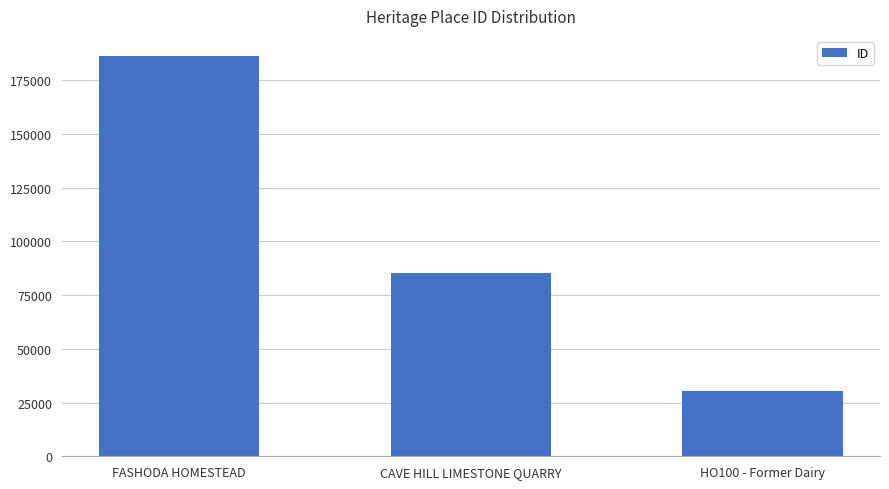

How many series are shown in this chart?

1